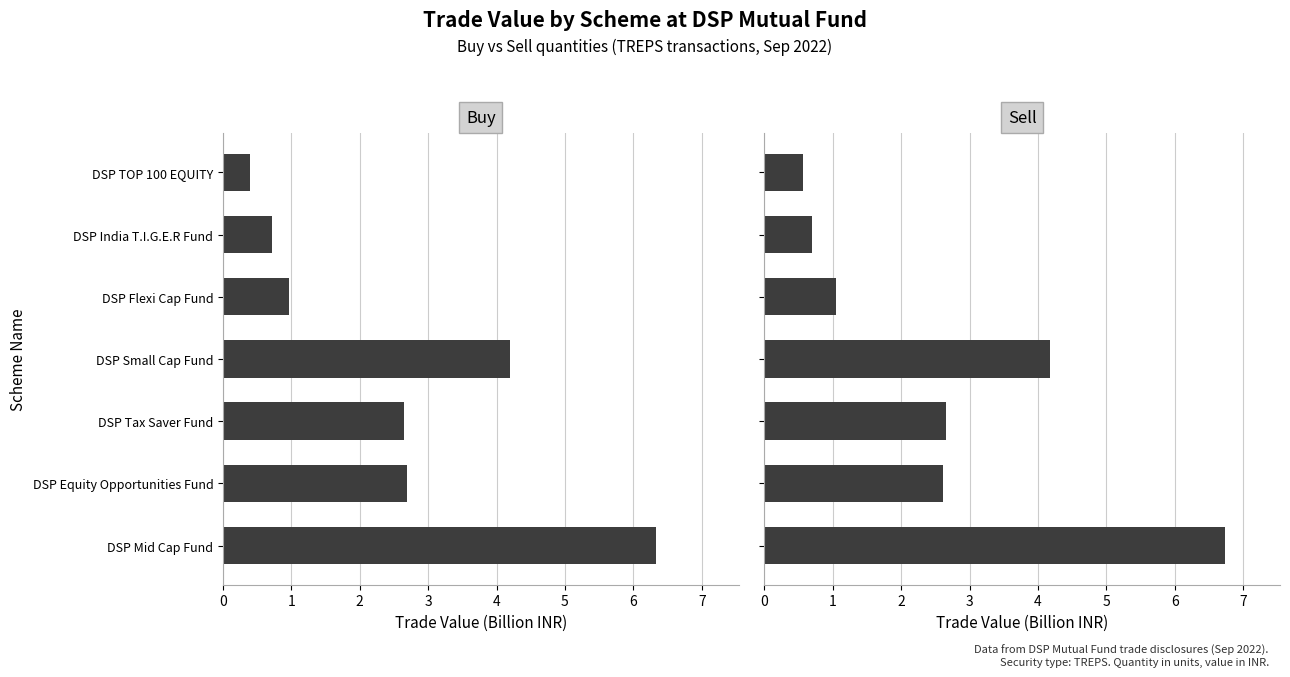

Which series changed the most between 0 and 2?

Sell